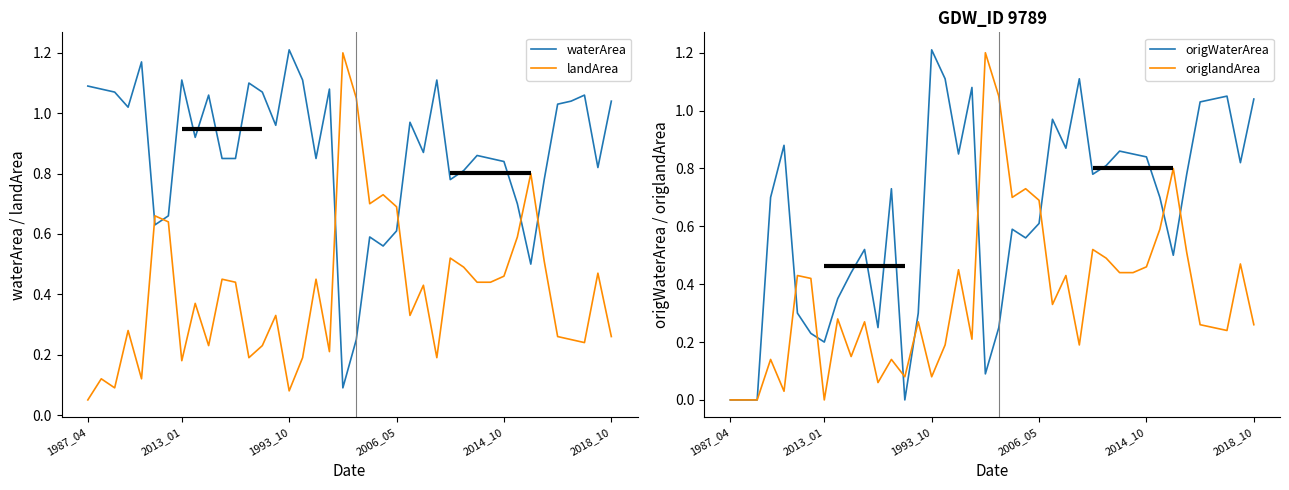

True or false: origWaterArea and waterArea cross at least once.

False